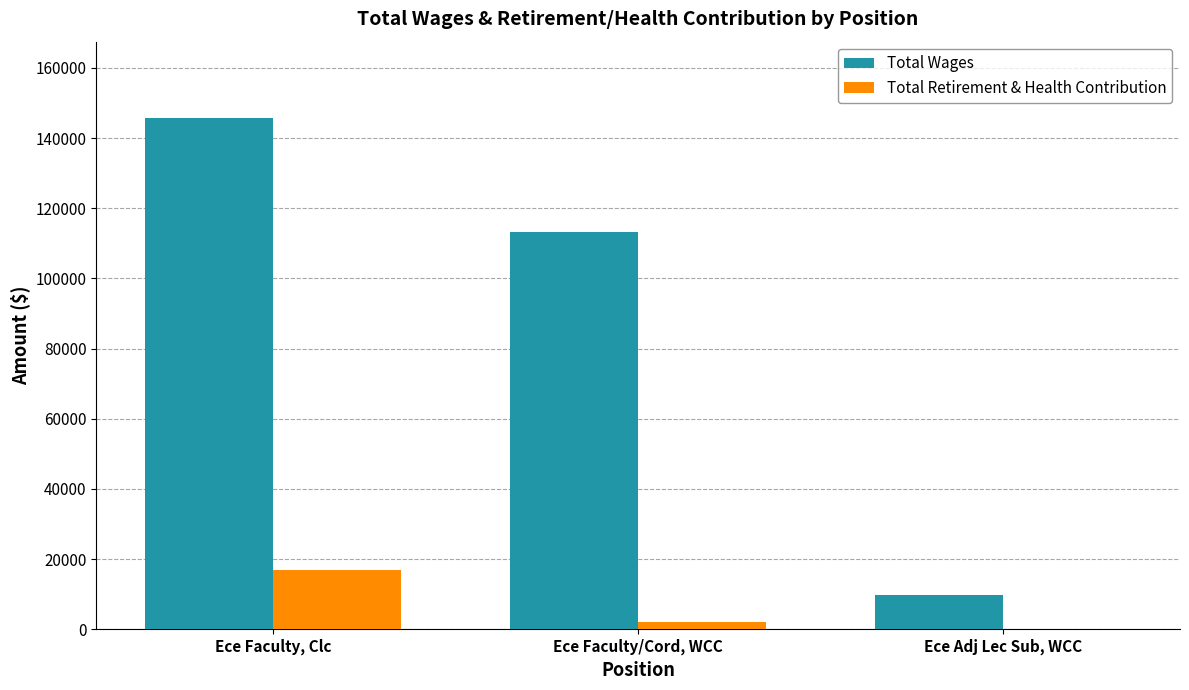

Which category has the highest value across all series?

Ece Faculty, Clc